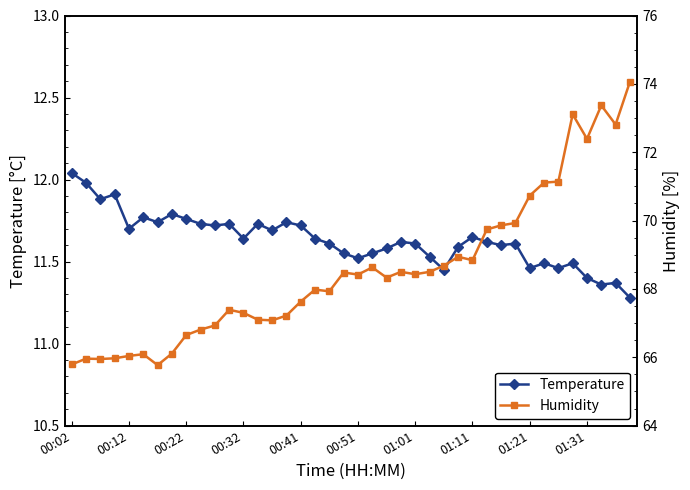

True or false: Temperature has more than 1 points higher than both neighbors.

True